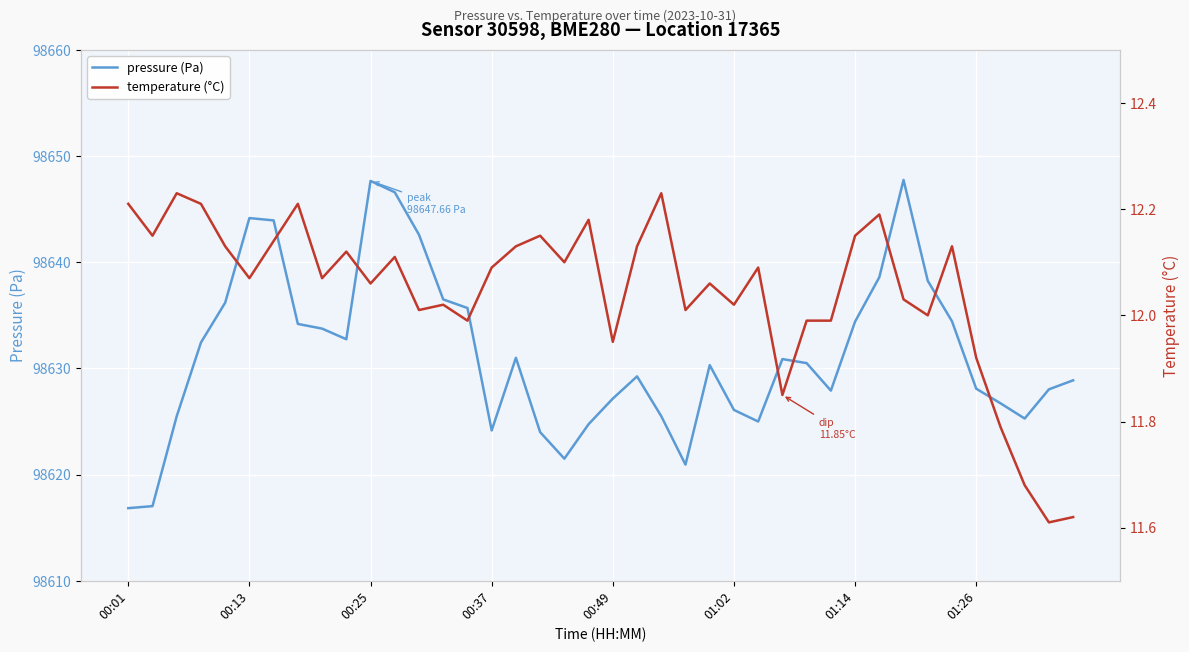

The pressure (Pa) series shows 50691.8 at 01:14. True or false?

False